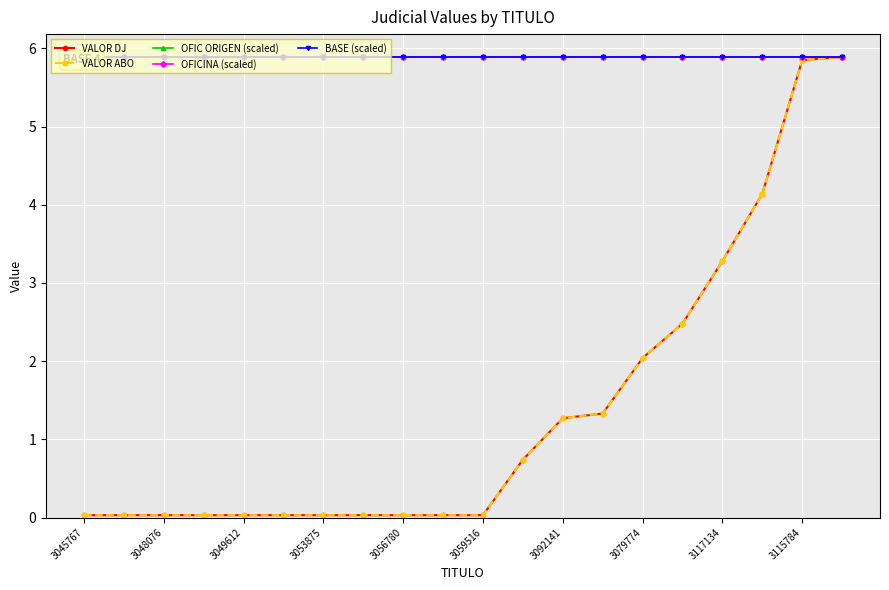

What position from the right is 3117134?

4